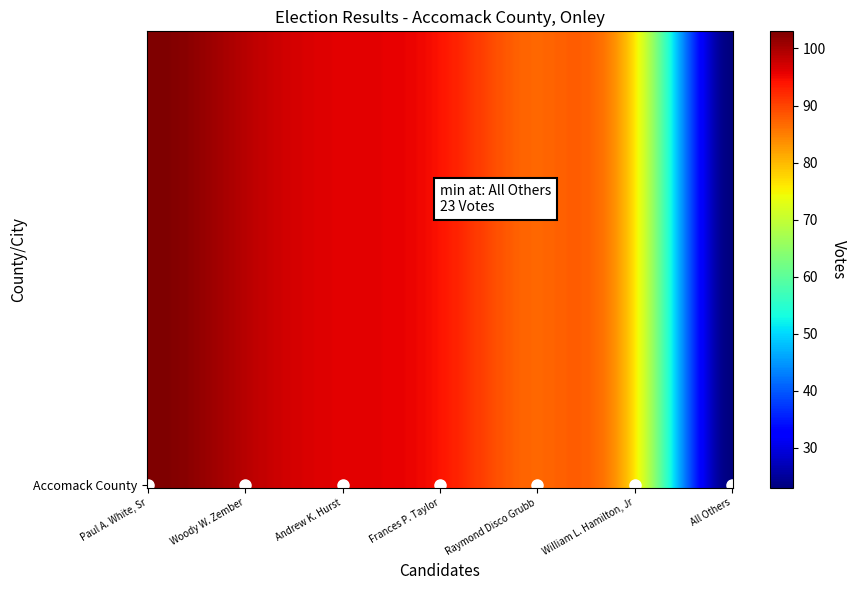

Reading left to right, transcribe all the data shown in this chart.

Paul A. White, Sr=103	Woody W. Zember=99	Andrew K. Hurst=96	Frances P. Taylor=94	Raymond Disco Grubb=87	William L. Hamilton, Jr=76	All Others=23